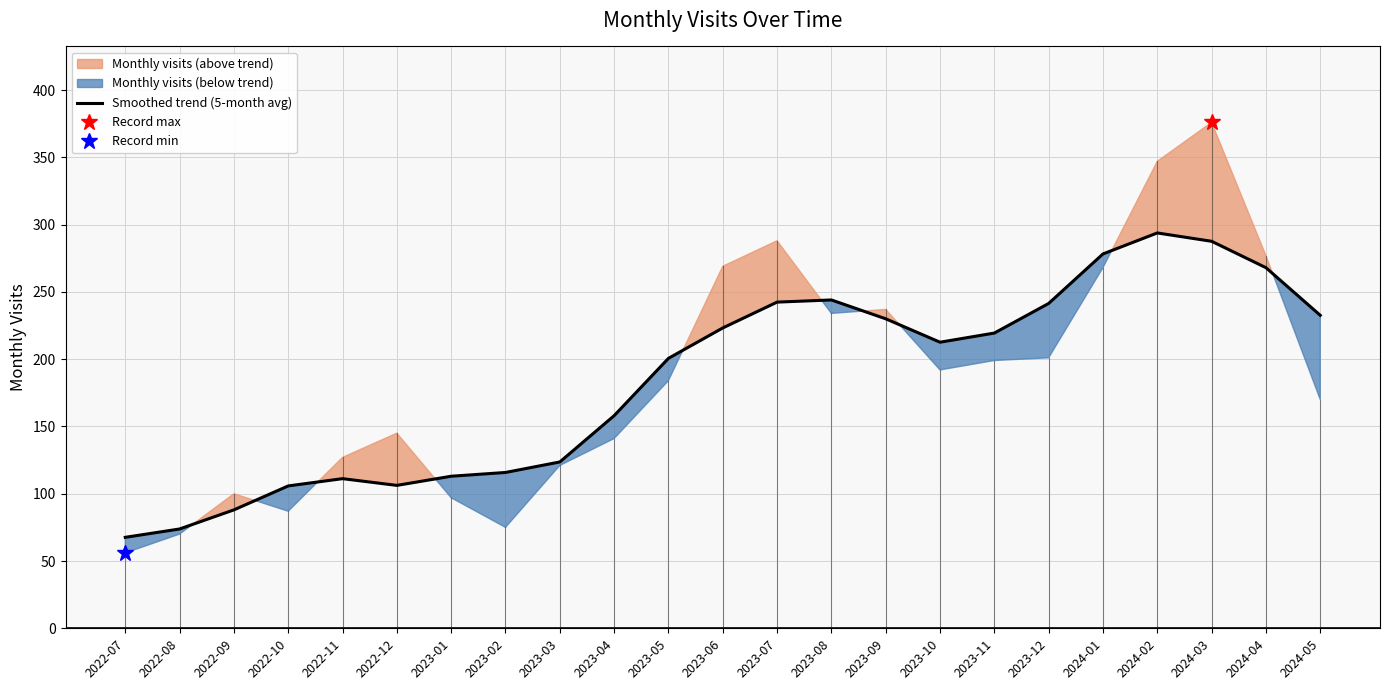

Is it true that the value at 2023-04 is 158.0?

True